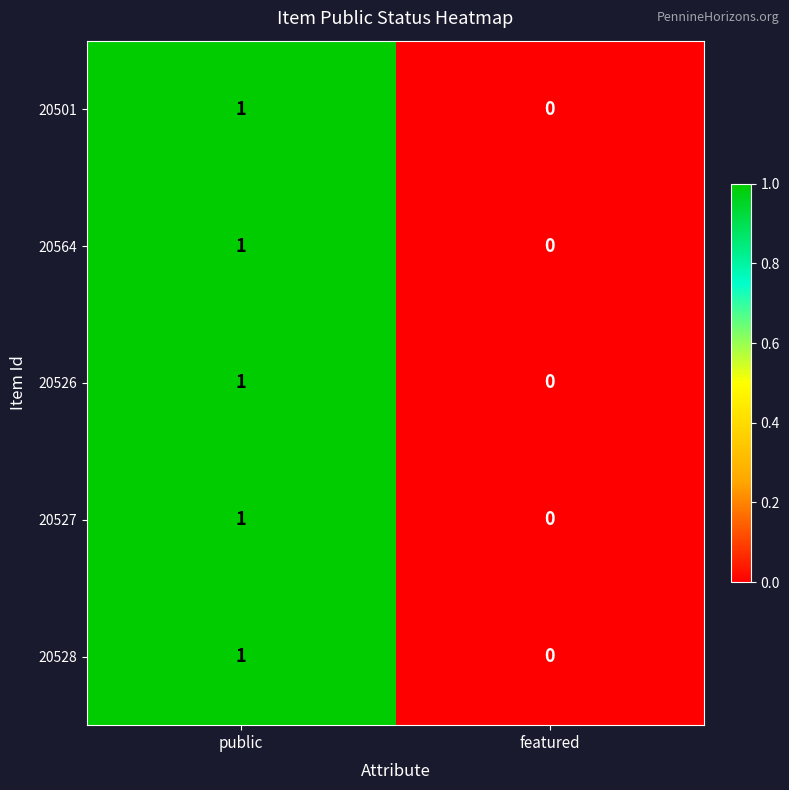

At which label is 20528 closest to 0?

featured